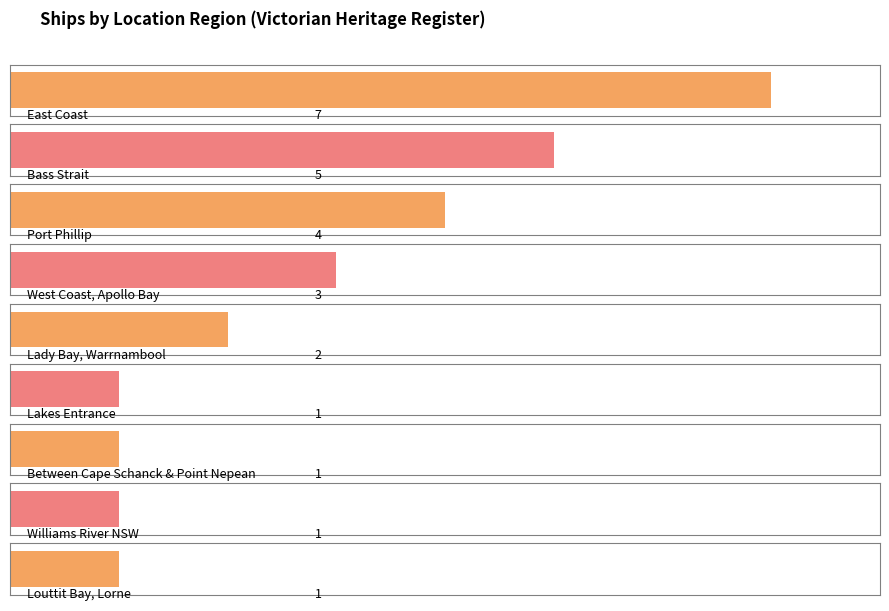

Which has a higher value, Louttit Bay, Lorne or Between Cape Schanck and Point Nepean?

Louttit Bay, Lorne